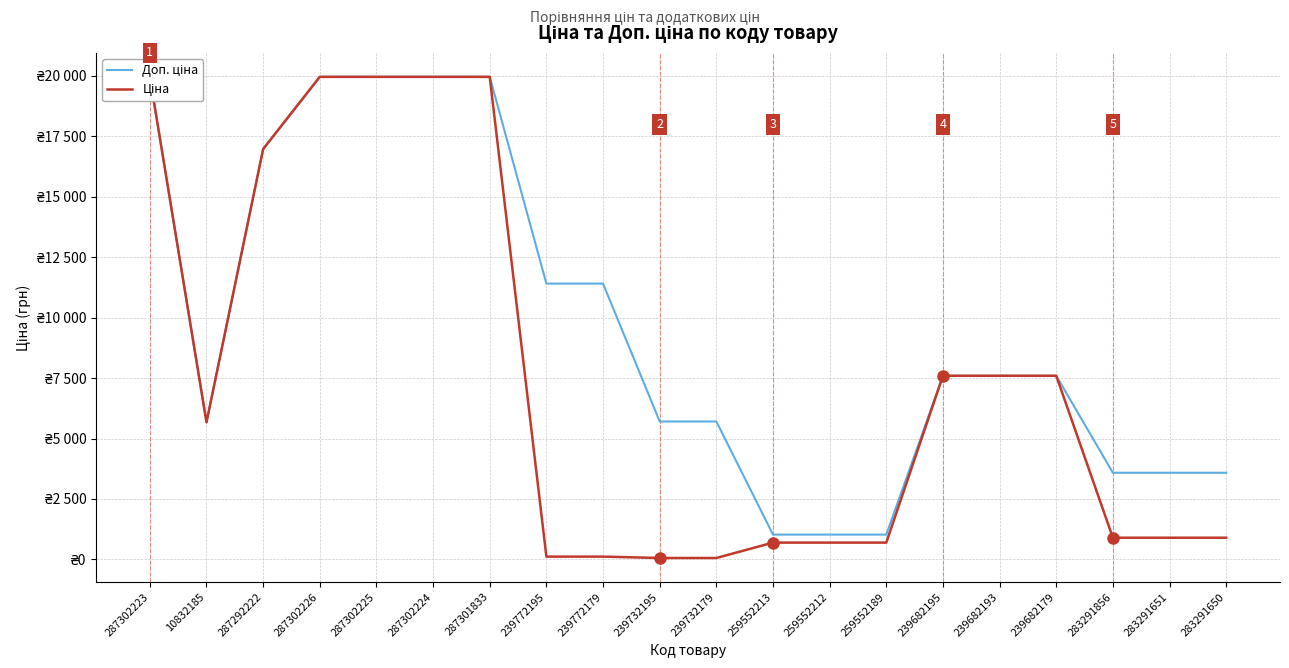

How many lines are shown in the chart?

2